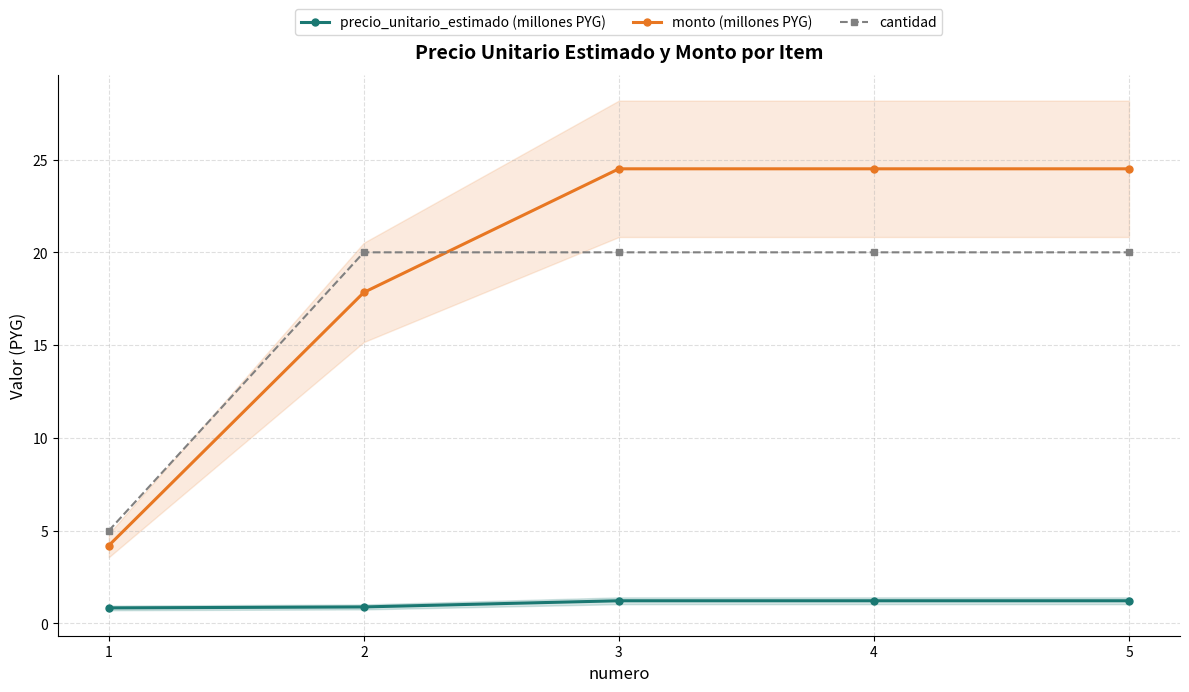

How many distinct data groups are displayed?

3